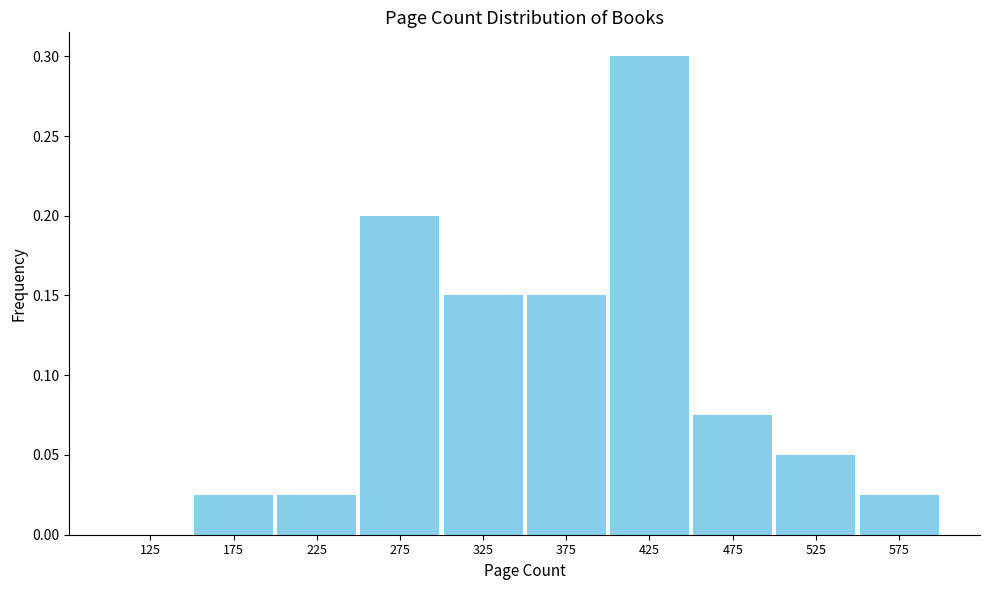

How tall is the bar that spans 500 to 550 on the x-axis? The values are not printed on the chart, so give them approximately, as read against the axis.

0.050